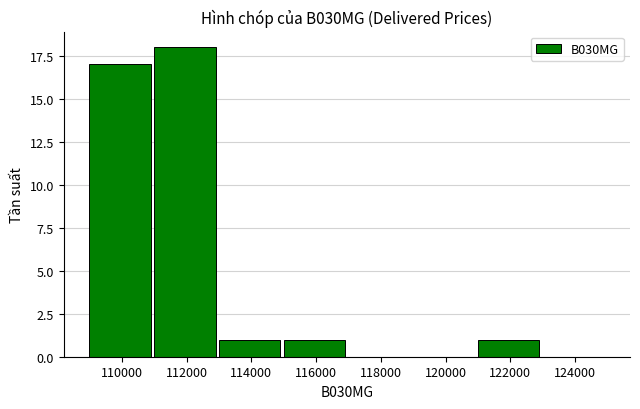

What is the sum of the values at 114000 and 112000?

19